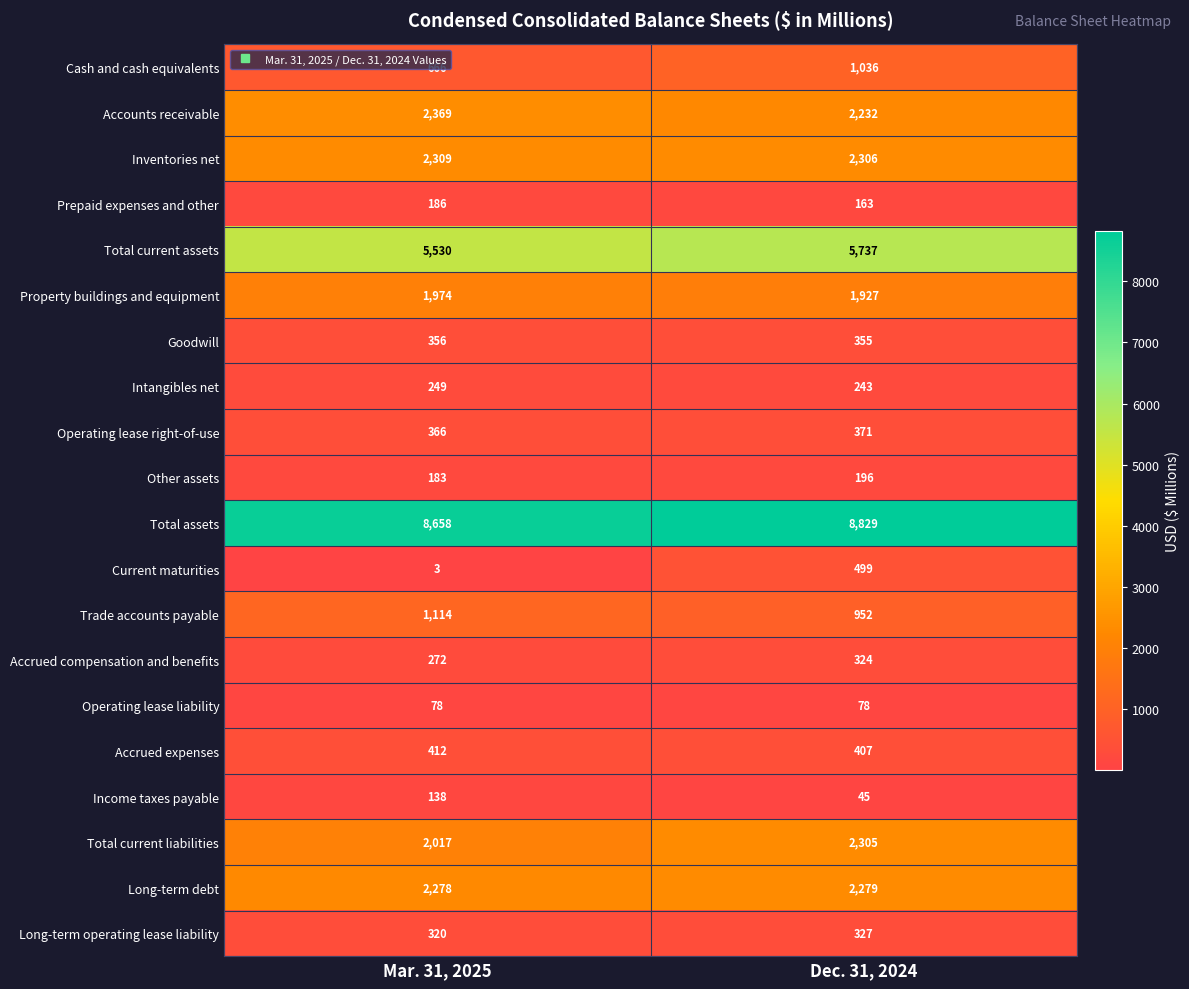

Rank the series by their maximum value, from highest to lowest.

Total assets, Total current assets, Accounts receivable, Inventories net, Total current liabilities, Long-term debt, Property buildings and equipment, Trade accounts payable, Cash and cash equivalents, Current maturities, Accrued expenses, Operating lease right-of-use, Goodwill, Long-term operating lease liability, Accrued compensation and benefits, Intangibles net, Other assets, Prepaid expenses and other, Income taxes payable, Operating lease liability